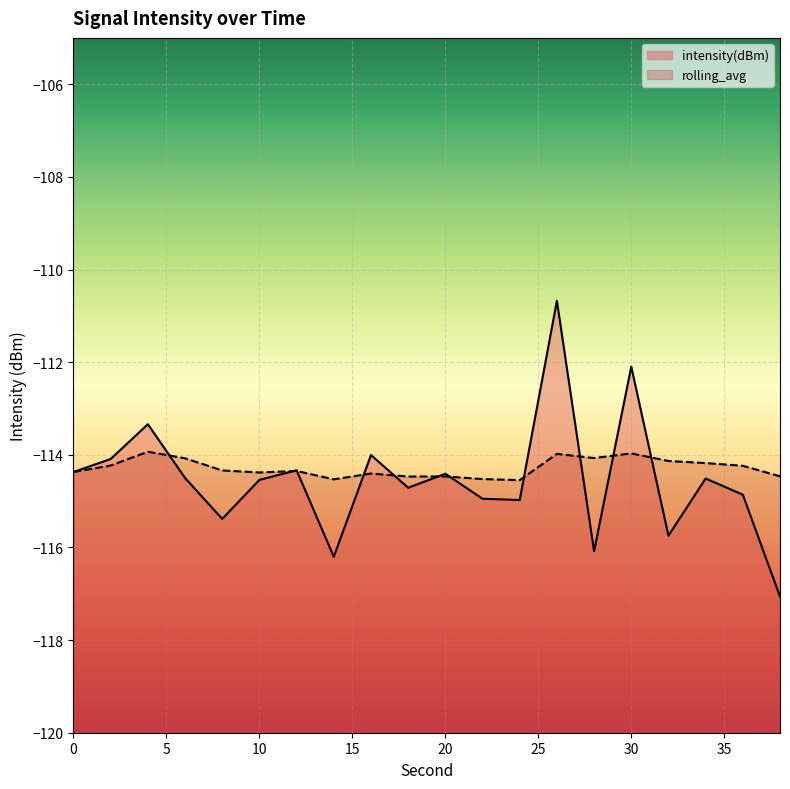

Between 30 and 14, which is larger?

30